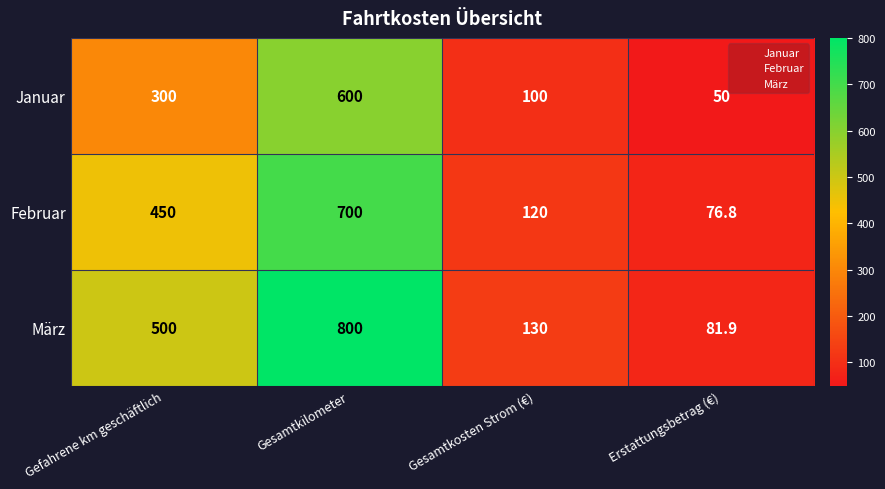

What value does the Januar series have at Gefahrene km geschäftlich?

300.0